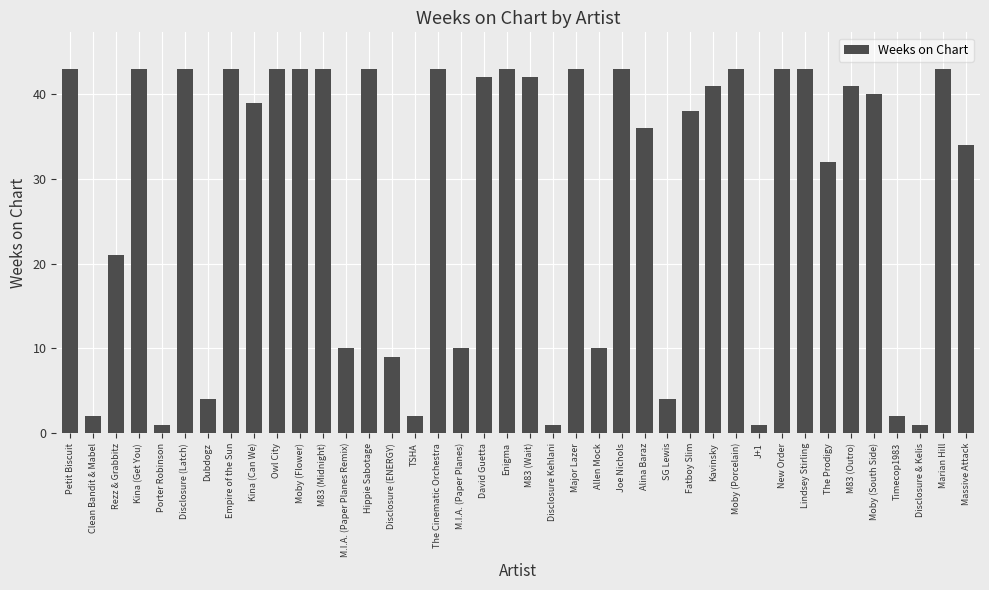

What is the maximum value shown in the chart?

43